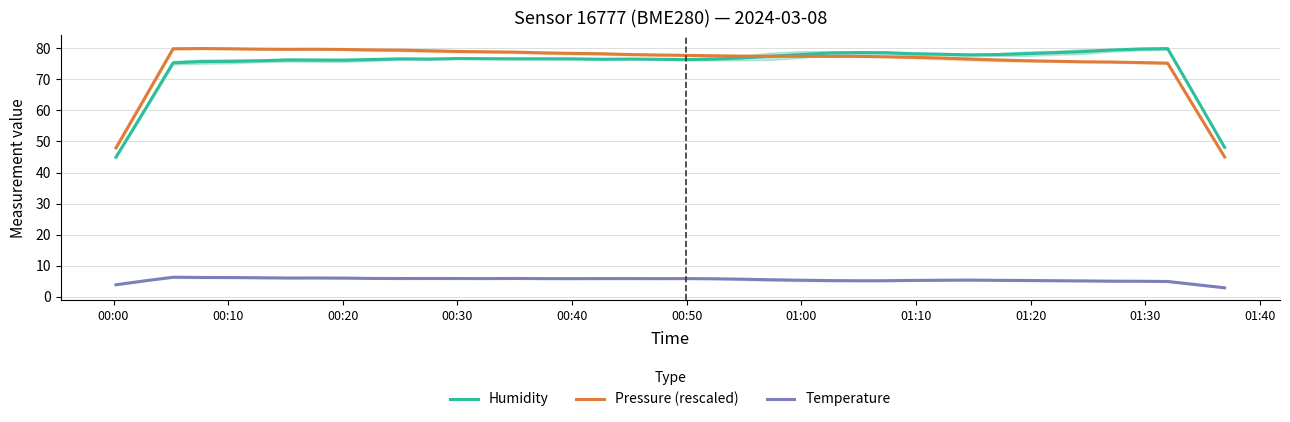

What is the smallest value displayed?

2.9